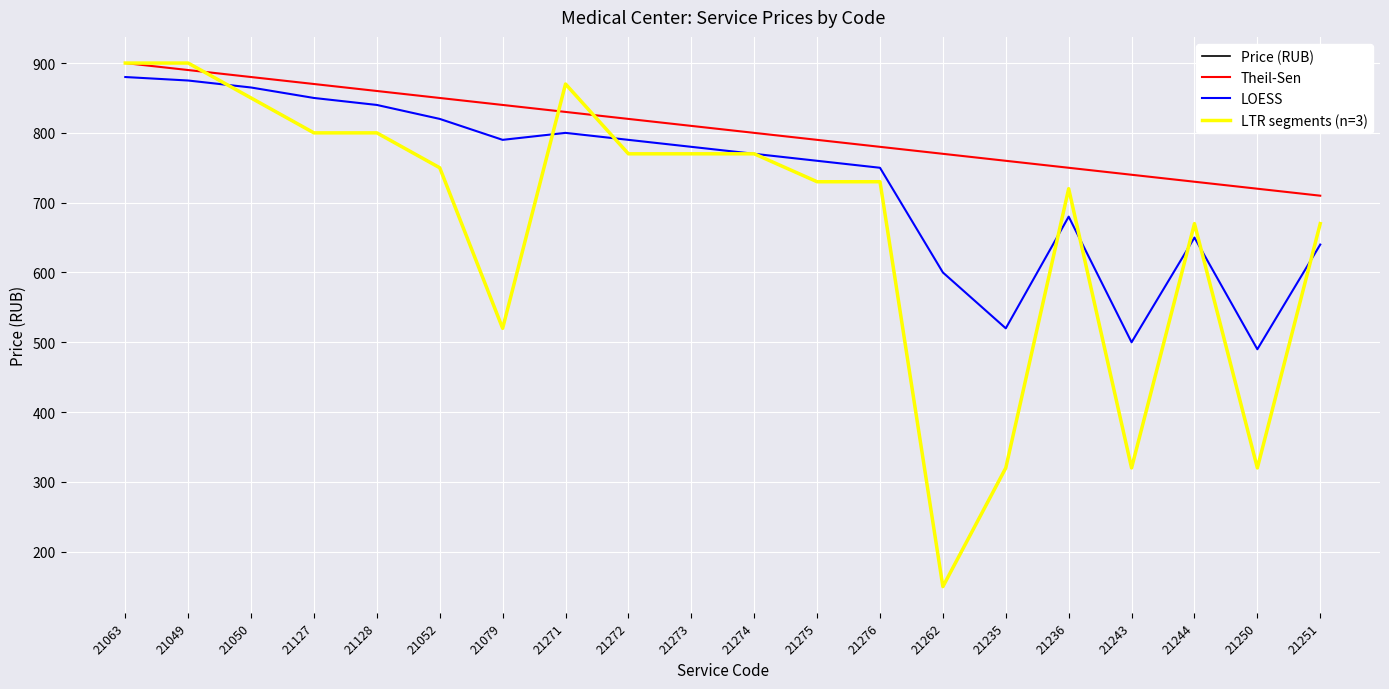

Reading left to right, transcribe all the data shown in this chart.

Price (RUB): 21063=900	21049=900	21050=850	21127=800	21128=800	21052=750	21079=520	21271=870	21272=770	21273=770	21274=770	21275=730	21276=730	21262=150	21235=320	21236=720	21243=320	21244=670	21250=320	21251=670
Theil-Sen: 21063=900	21049=890	21050=880	21127=870	21128=860	21052=850	21079=840	21271=830	21272=820	21273=810	21274=800	21275=790	21276=780	21262=770	21235=760	21236=750	21243=740	21244=730	21250=720	21251=710
LOESS: 21063=880	21049=875	21050=865	21127=850	21128=840	21052=820	21079=790	21271=800	21272=790	21273=780	21274=770	21275=760	21276=750	21262=600	21235=520	21236=680	21243=500	21244=650	21250=490	21251=640
LTR segments (n=3): 21063=900	21049=900	21050=850	21127=800	21128=800	21052=750	21079=520	21271=870	21272=770	21273=770	21274=770	21275=730	21276=730	21262=150	21235=320	21236=720	21243=320	21244=670	21250=320	21251=670